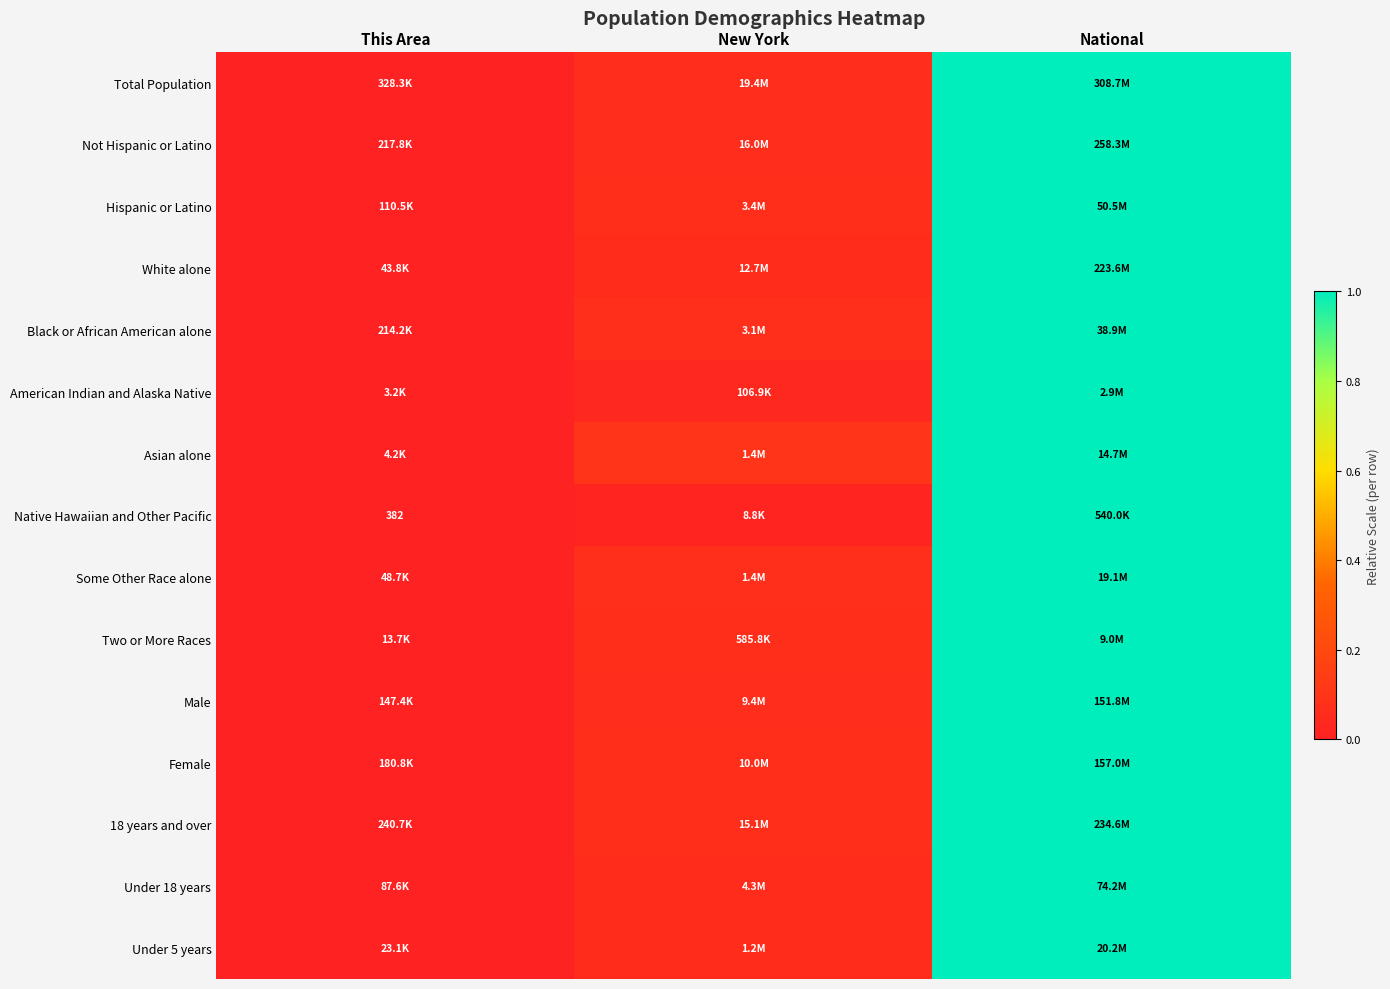

What is the difference between the maximum and minimum values in the Under 5 years series?

1.0